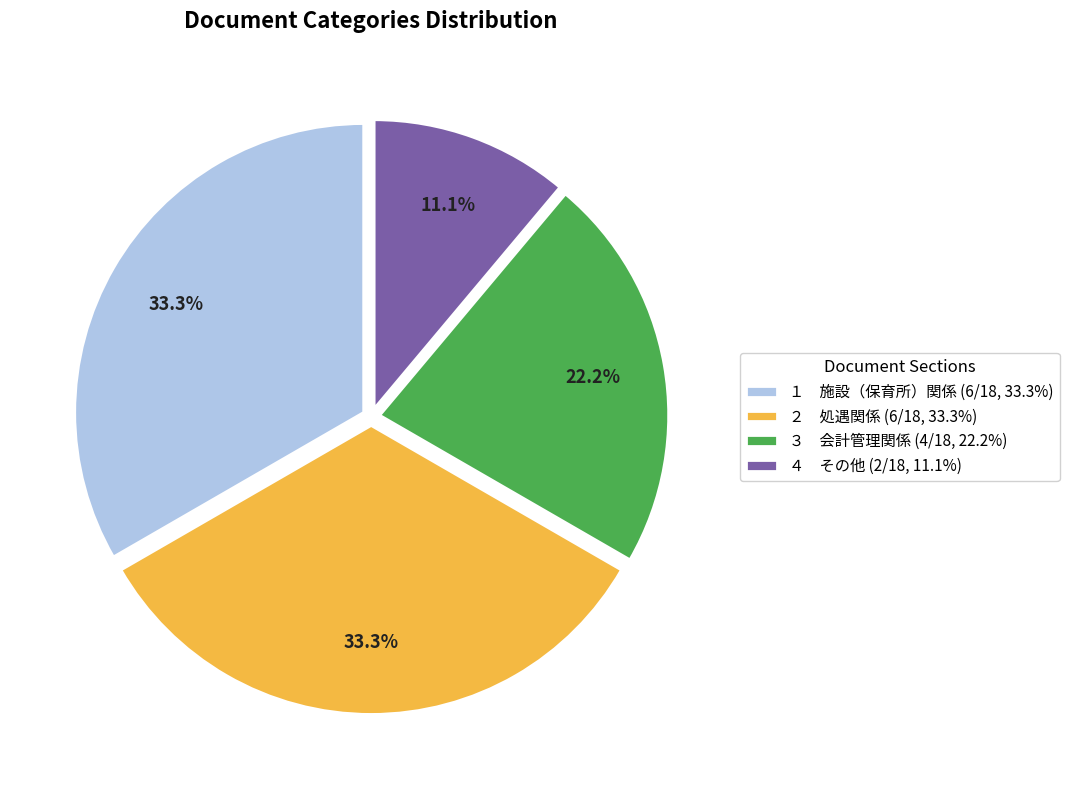

Does ２ 処遇関係 (6/18, 33.3%) account for over 50% of the chart?

No